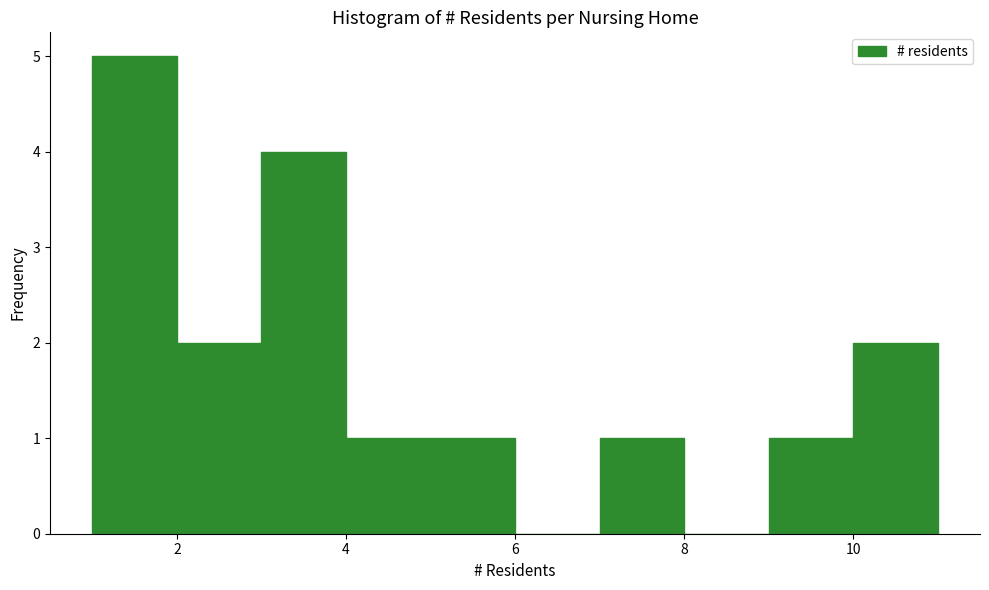

Reading left to right, transcribe this chart: for each bar, give the range it covers on the x-axis and its height. The values are not printed on the chart, so give them approximately, as read against the axis.

1 to 2: 5
2 to 3: 2
3 to 4: 4
4 to 5: 1
5 to 6: 1
6 to 7: 0
7 to 8: 1
8 to 9: 0
9 to 10: 1
10 to 11: 2